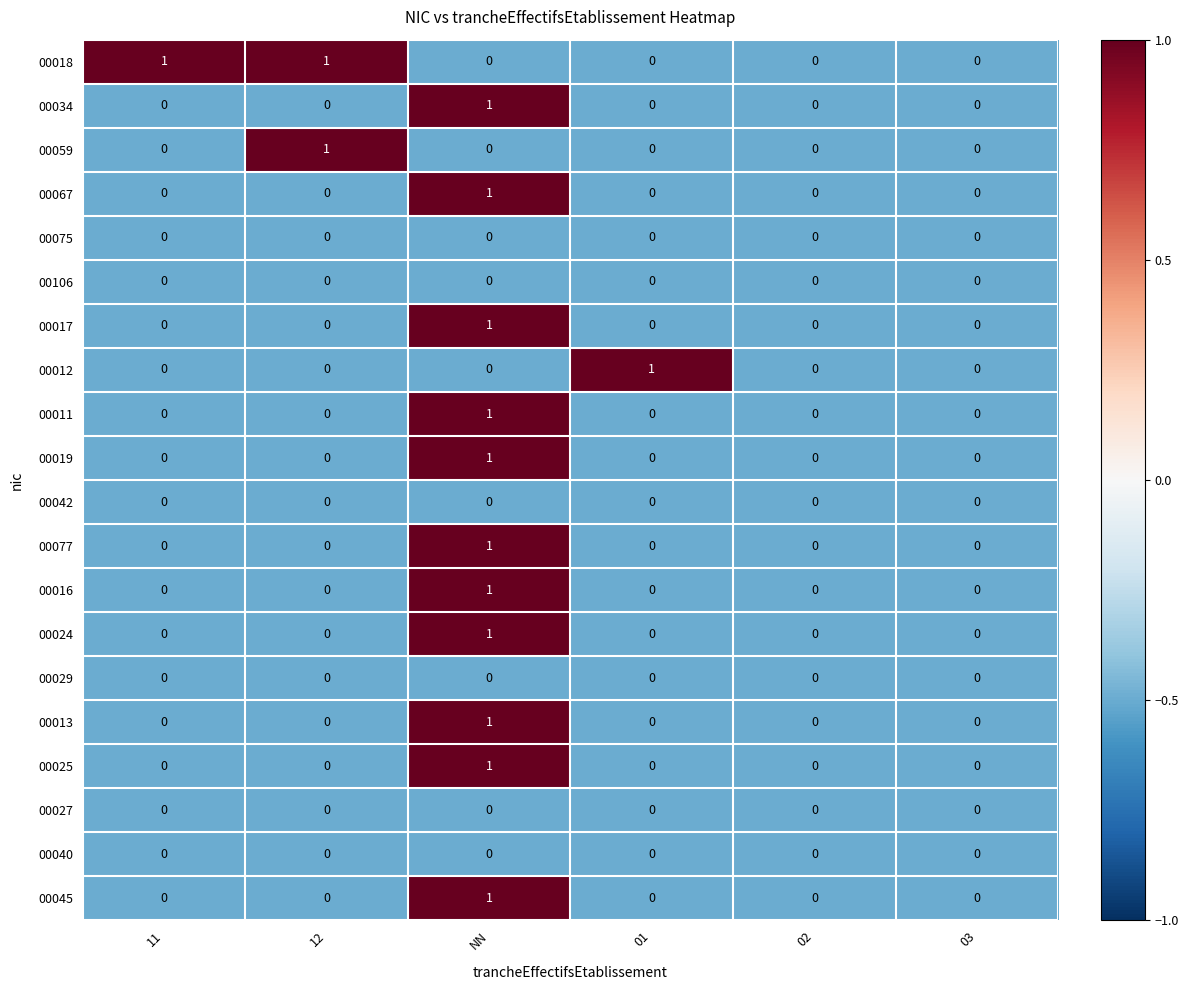

What is the total value across all series at NN?

11